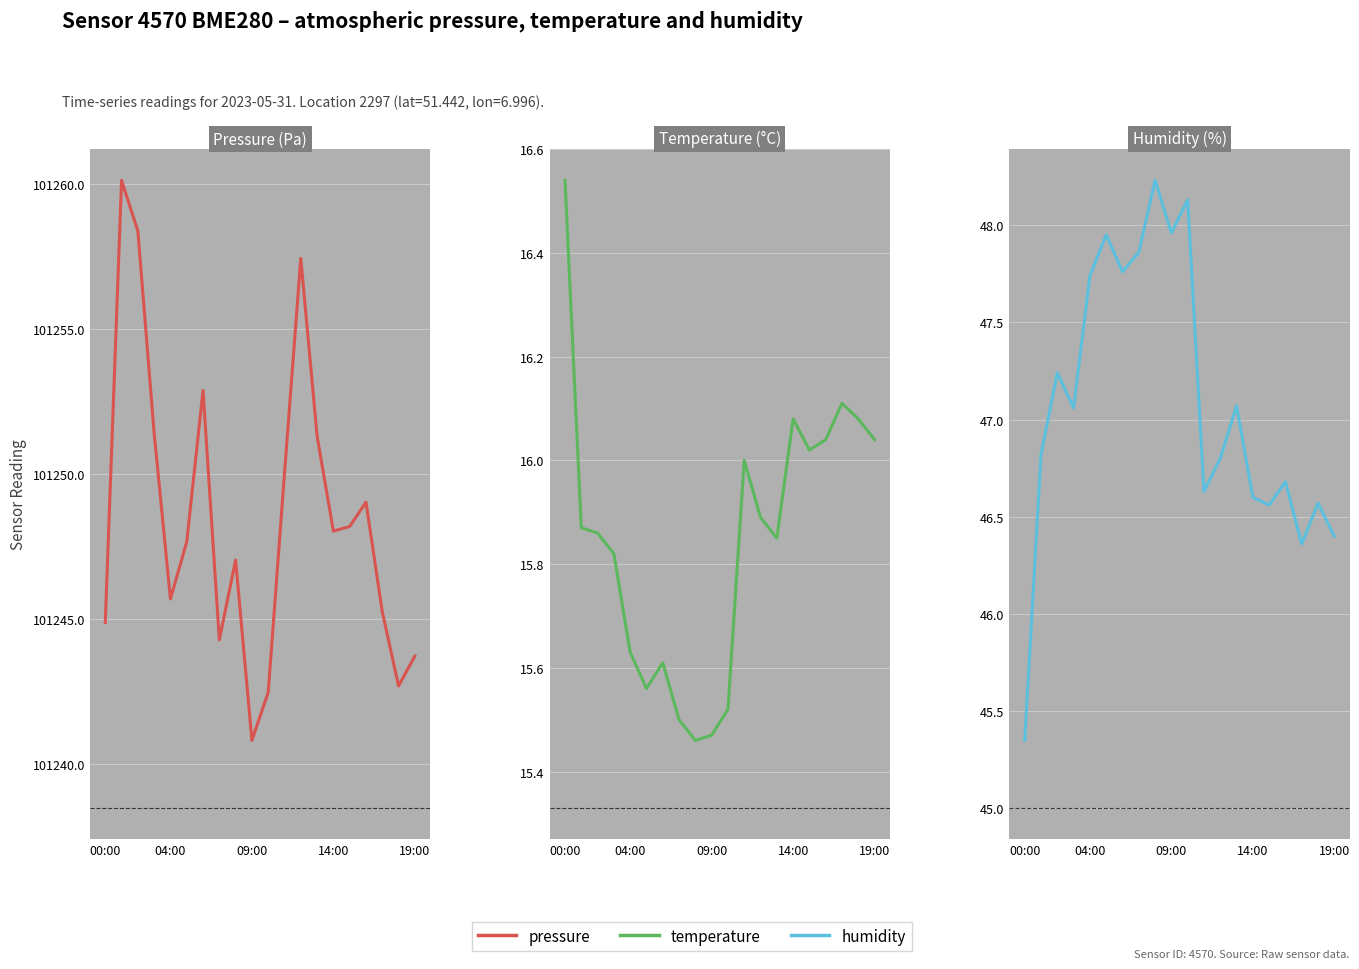

What position from the right is 18?

2